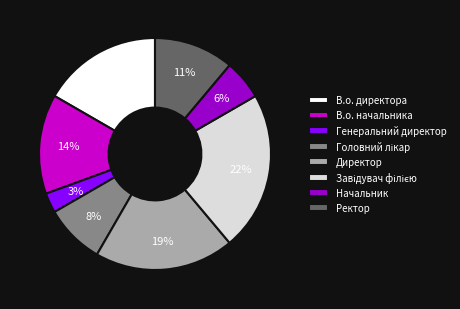

To the nearest percent, what is the difference between the largest and smallest slice percentages?

19%